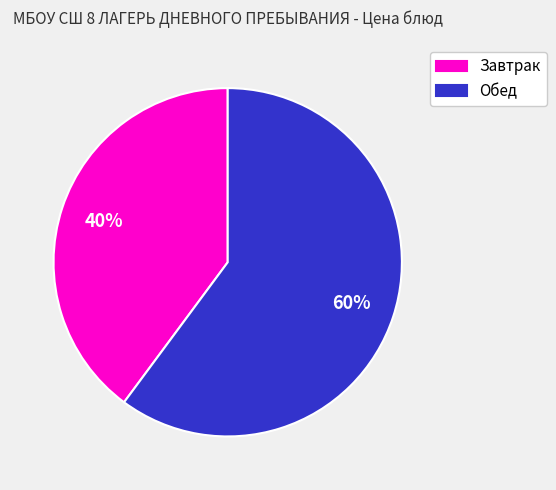

Rank the categories by value from lowest to highest.

Завтрак, Обед